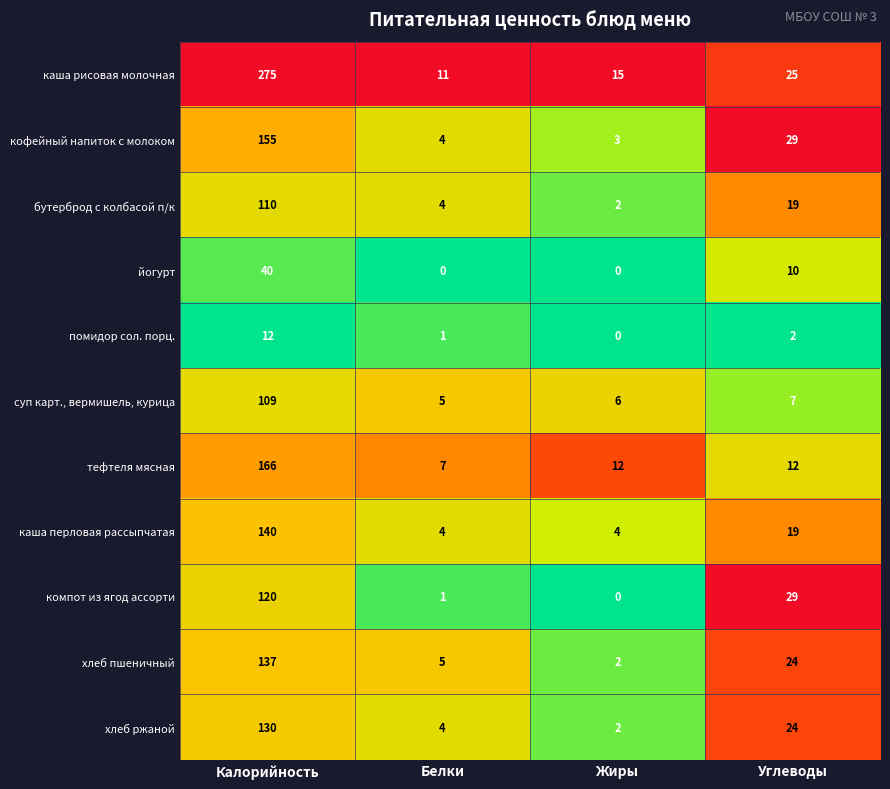

How many йогурт values are between 0 and 40?

4